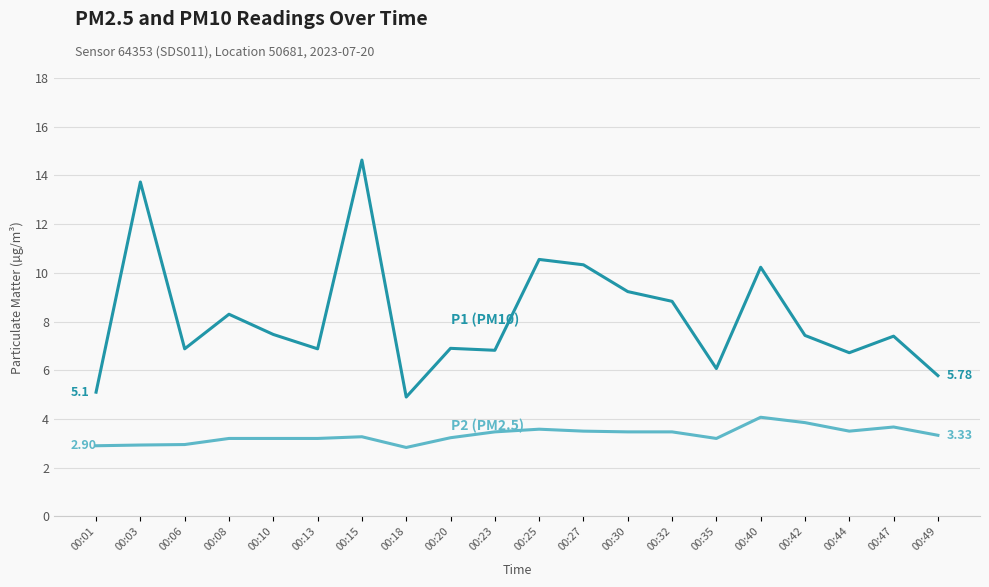

What is the spread (max minus min) of values at 00:47?

3.7